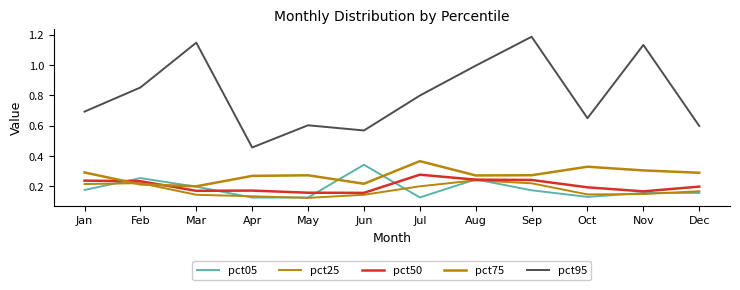

Does the chart display data point markers on the line(s)?

No